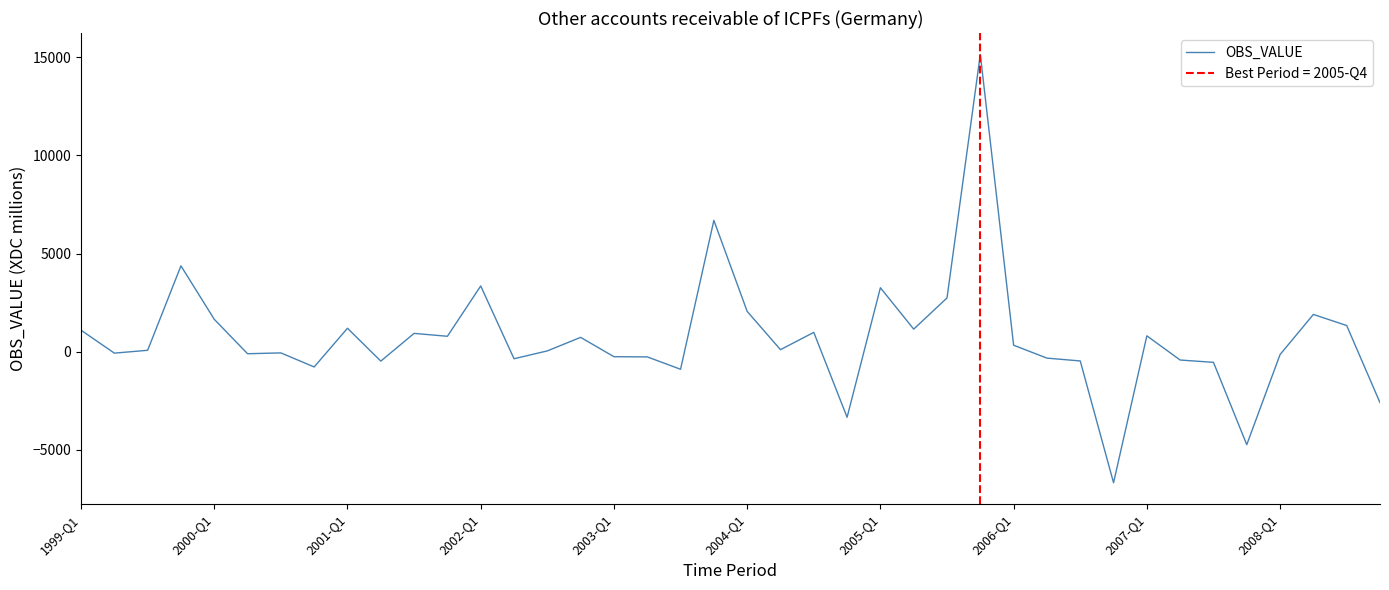

Where does the data first go above 104?

1999-Q1